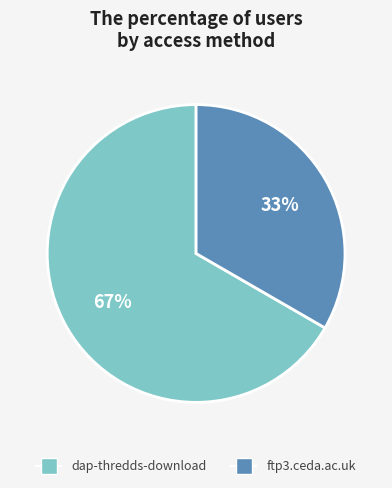

How many slices are in this pie chart?

2